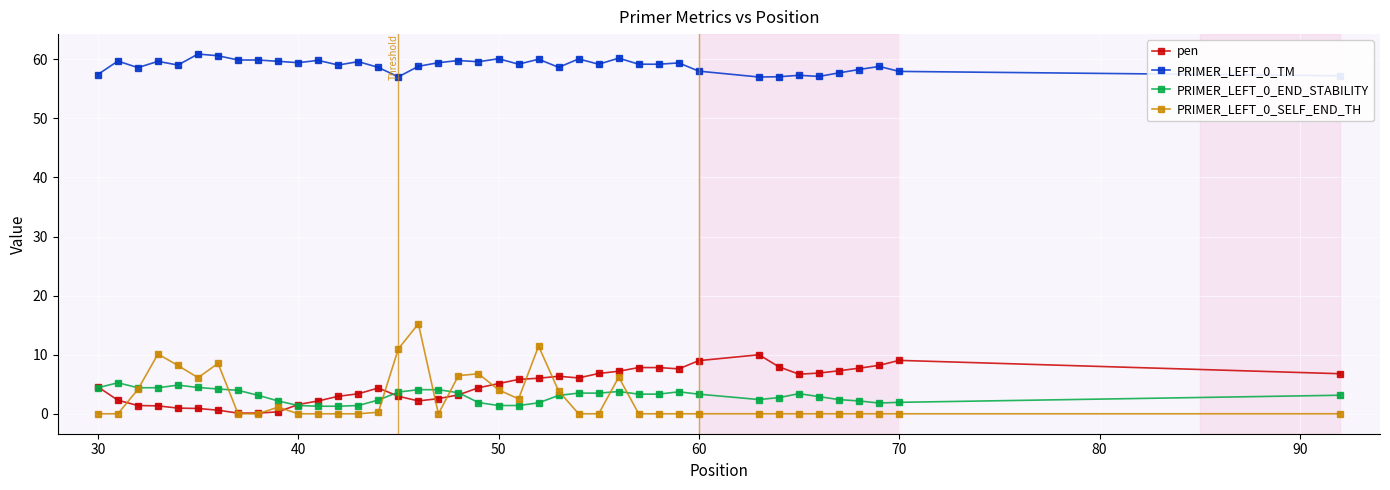

True or false: PRIMER_LEFT_0_TM and PRIMER_LEFT_0_END_STABILITY cross at least once.

False